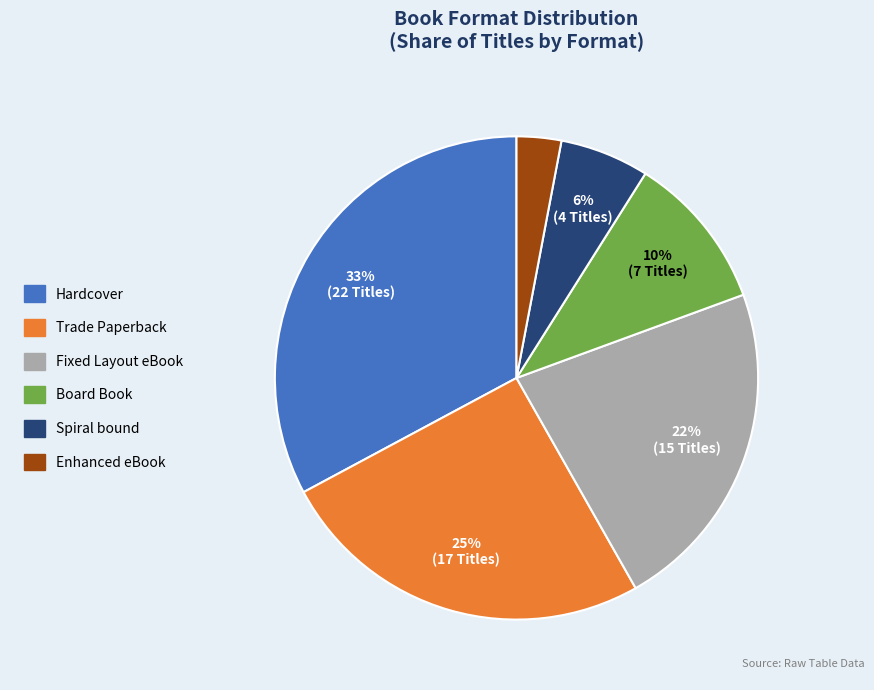

What percentage is the Trade Paperback slice, to the nearest percent?

25%